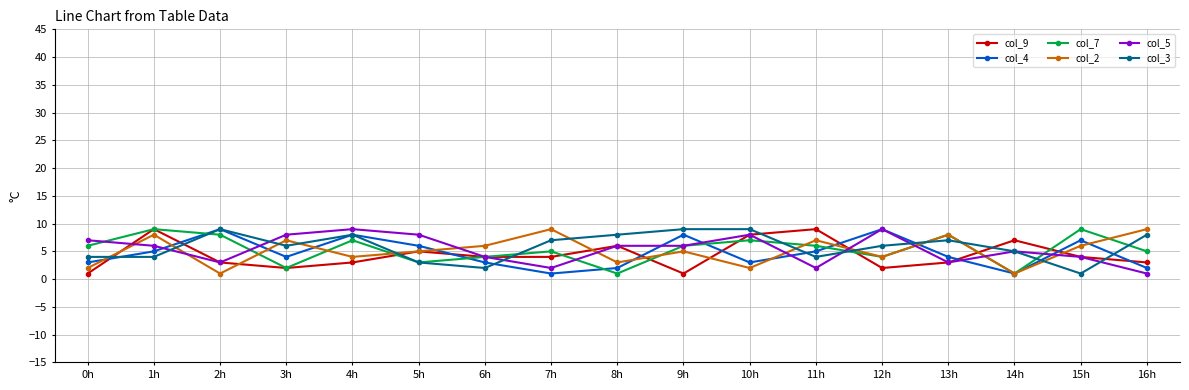

What value does the col_9 series have at 14h?

7